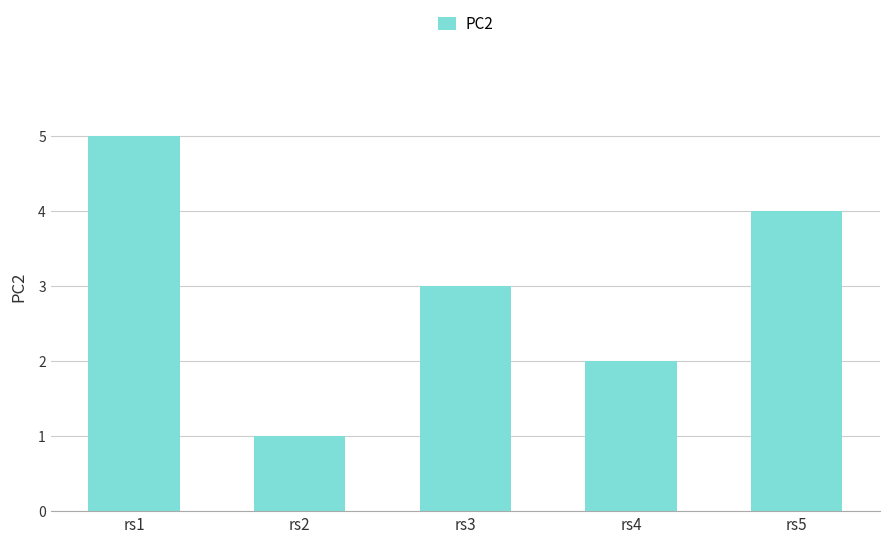

What is the value of the 5th bar from the left?

4